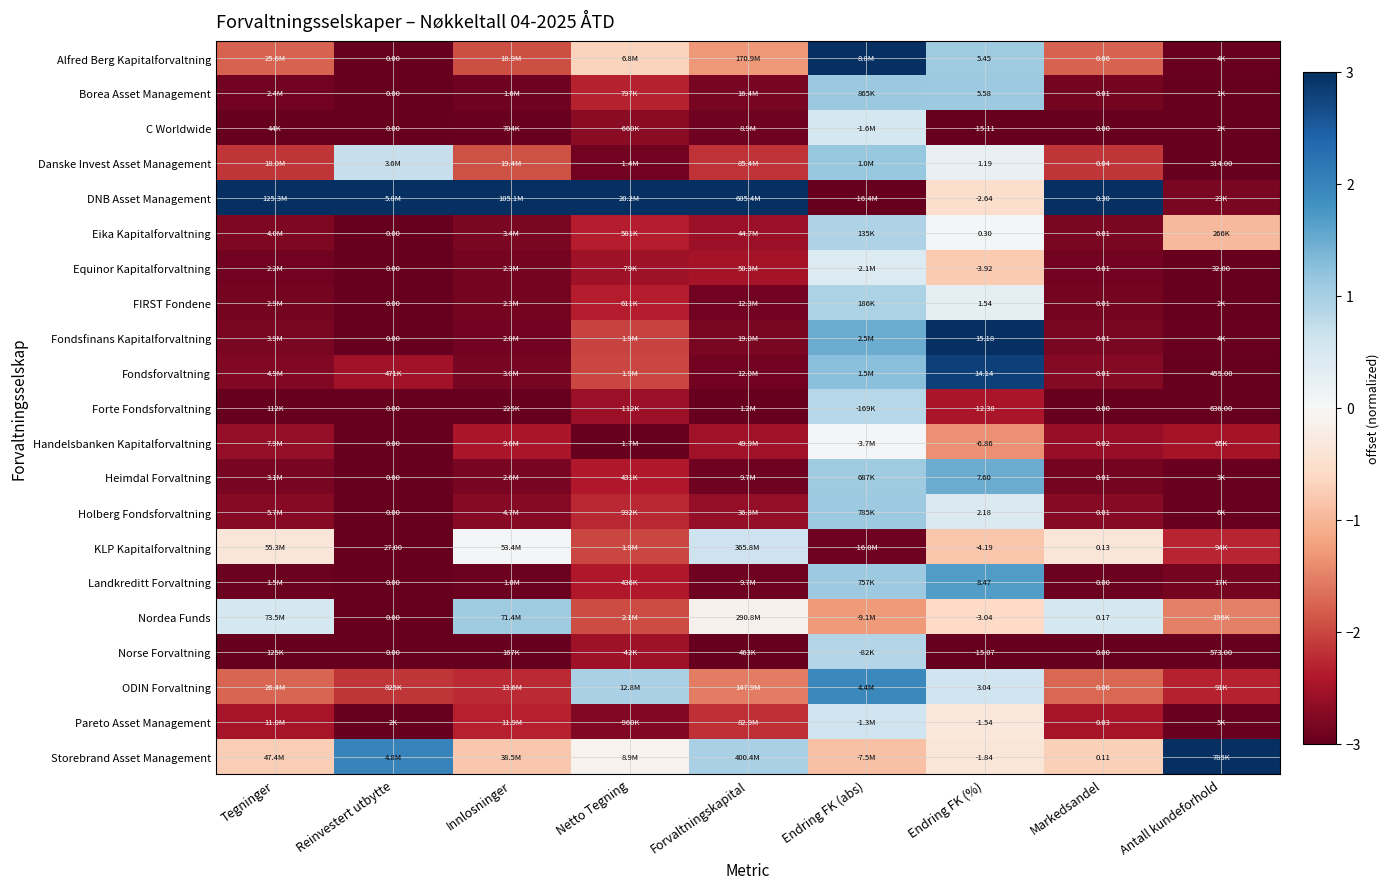

Is it true that Forte Fondsforvaltning equals -0.7 at Endring FK (%)?

False